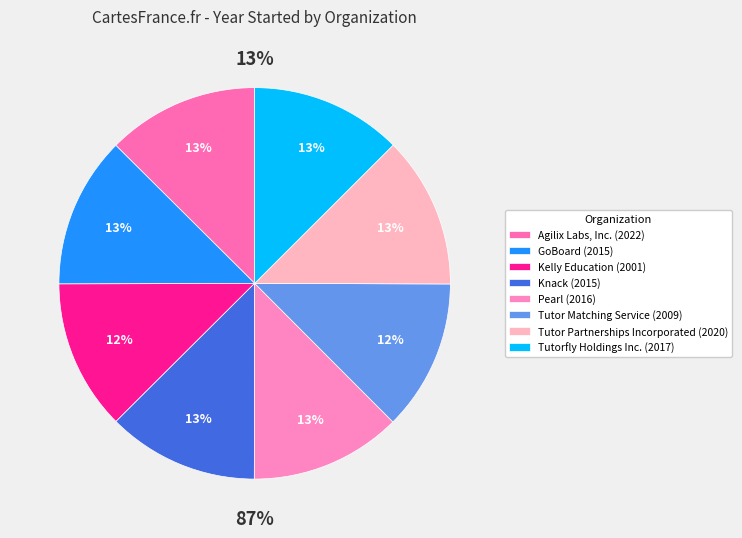

Does Tutorfly Holdings Inc. account for over 50% of the chart?

No